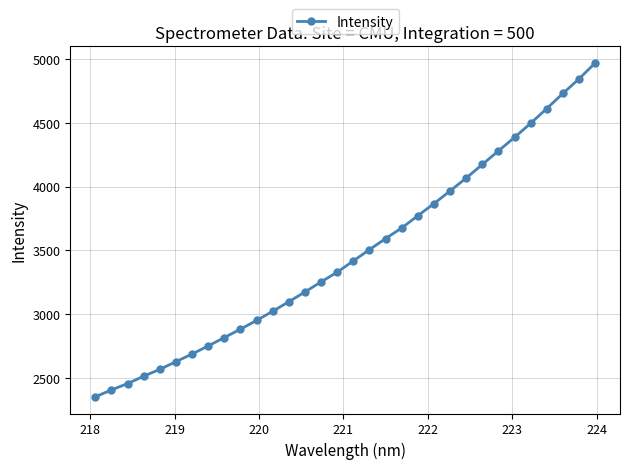

What is the value of the 2nd point from the left?

2405.3